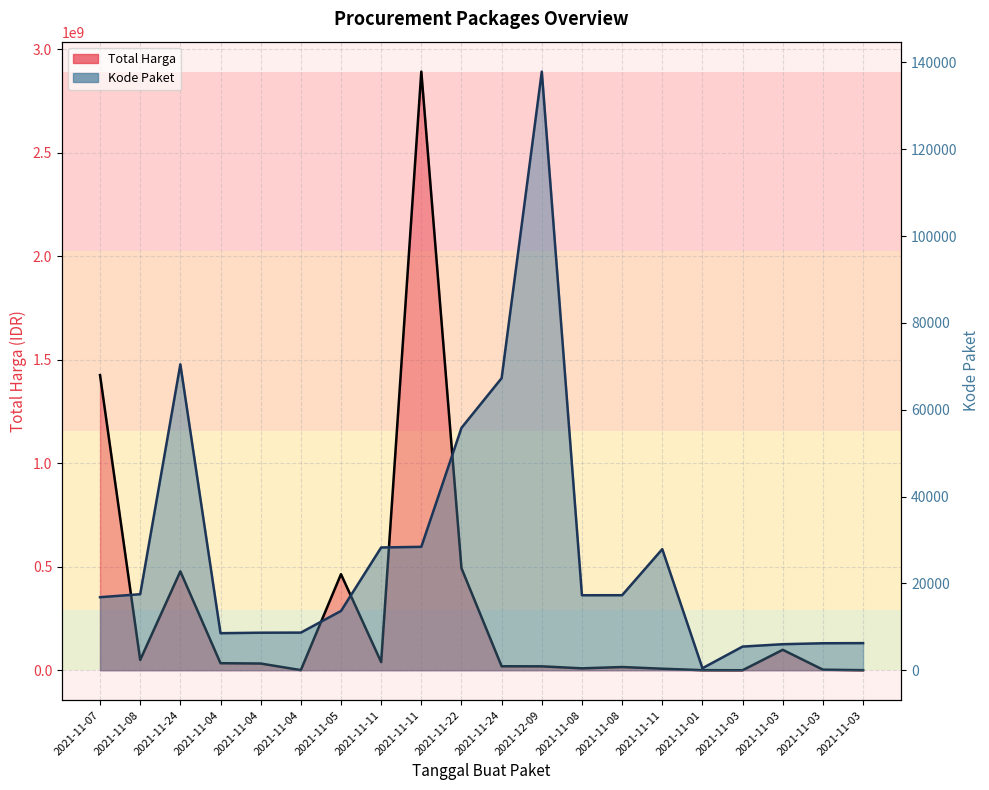

What is the spread (max minus min) of values at 2021-11-11?

39411729